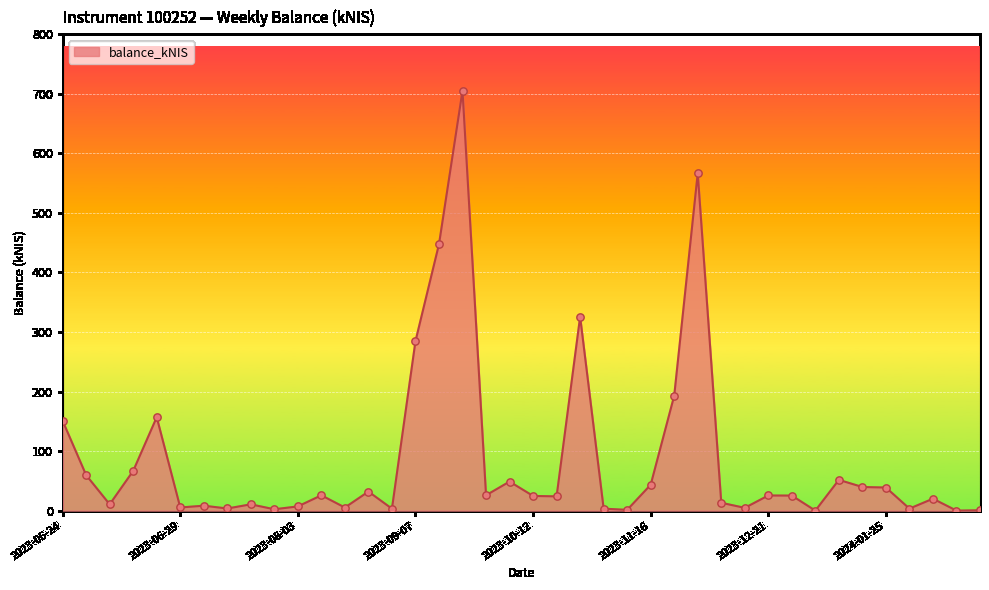

What is the greatest value displayed?

704.9